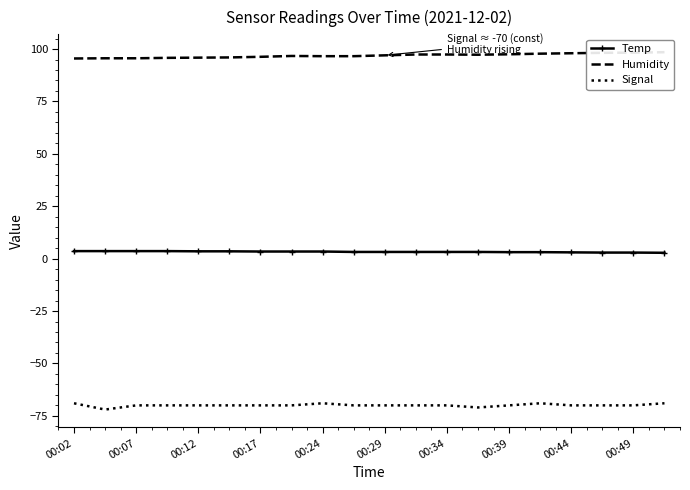

How many Signal values are between -70 and -69?

18